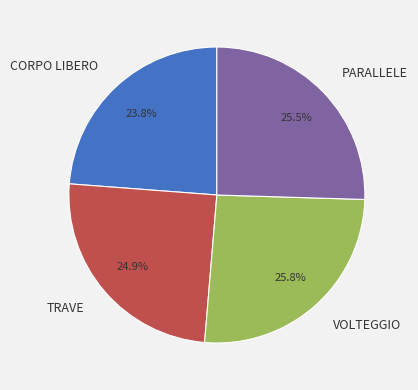

The PARALLELE slice represents 20% of the pie. True or false?

False